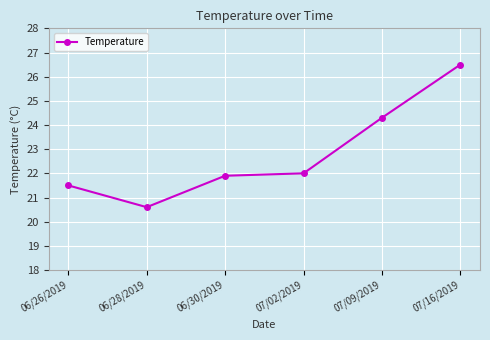

The value at 07/09/2019 is 24.3. True or false?

True